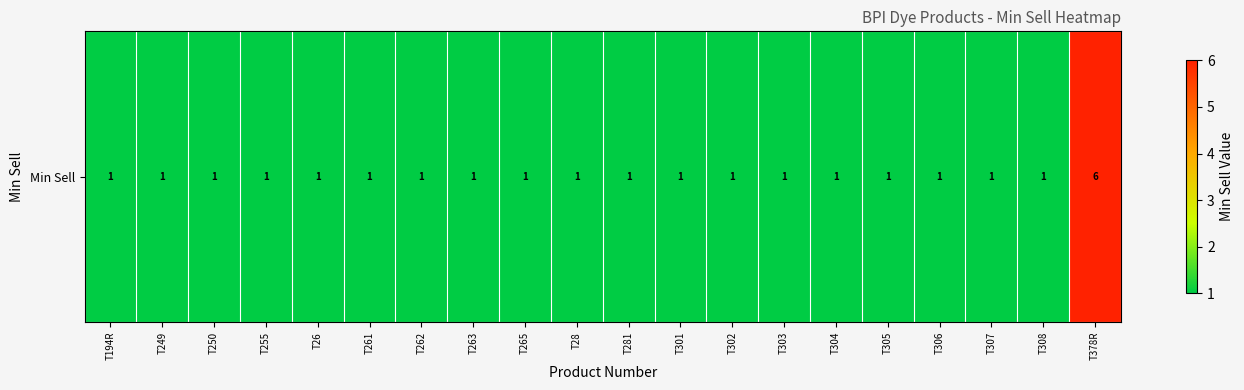

Is it true that the value at T306 is 2?

False